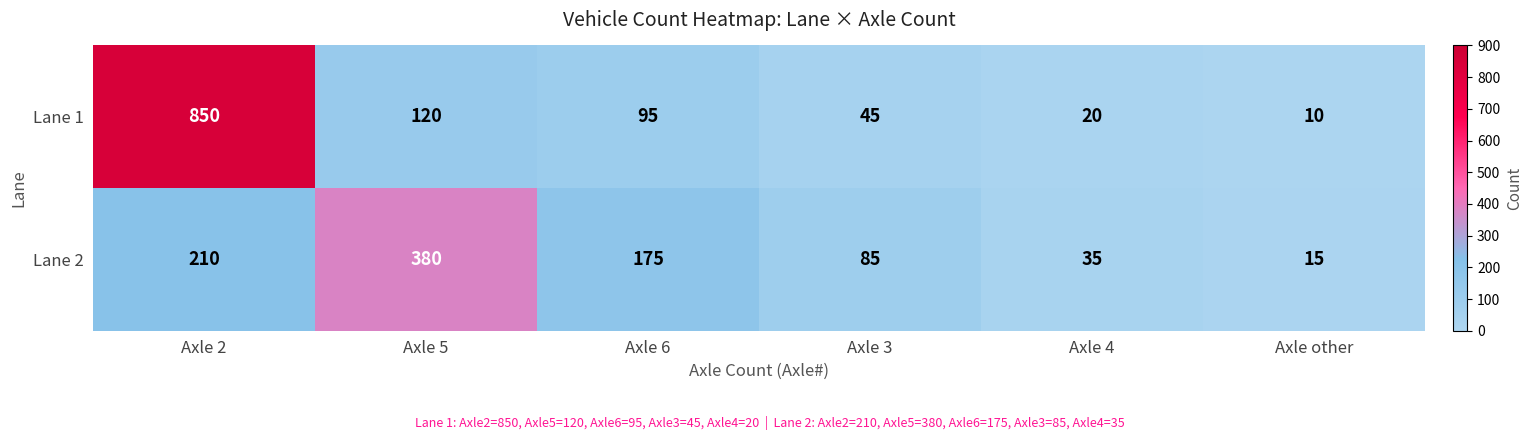

Where is Lane 2 nearest to the value 197?

Axle 2